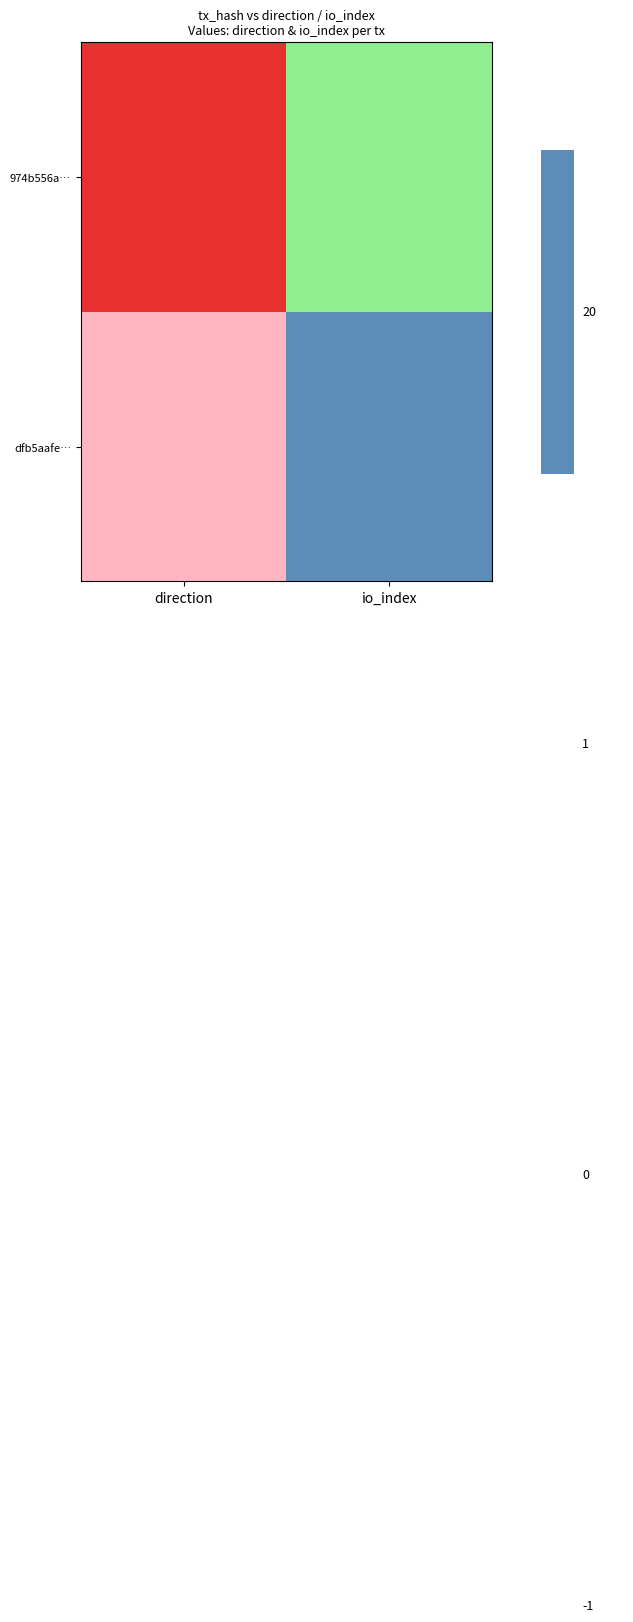

What is the smallest value displayed?

-1